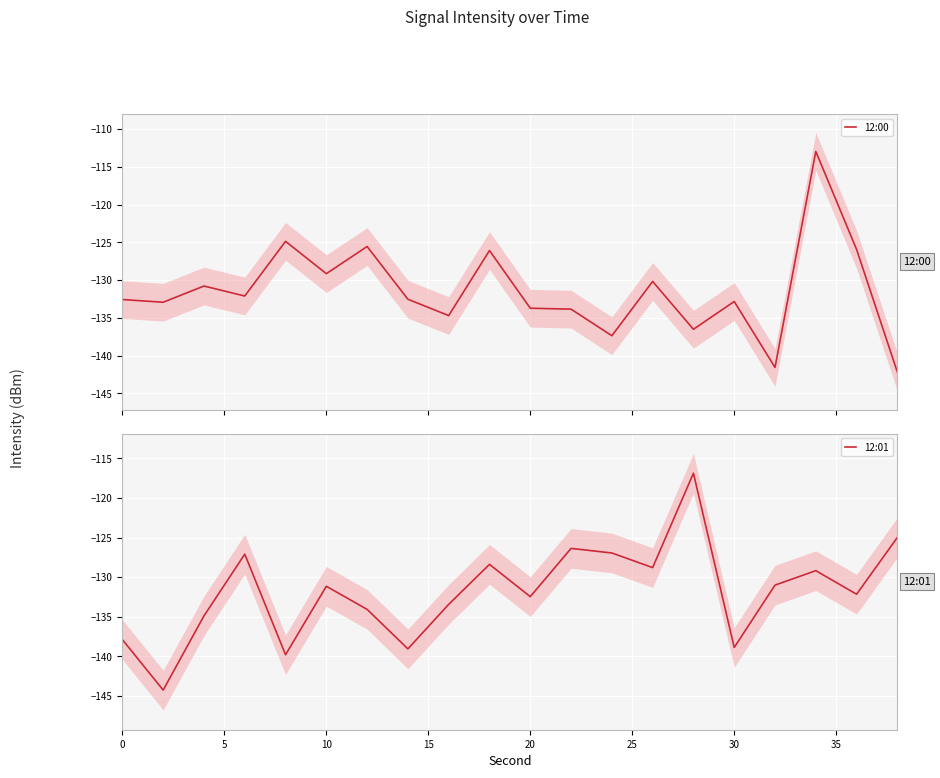

Is it true that 12:01 equals -138.9 at 30?

True